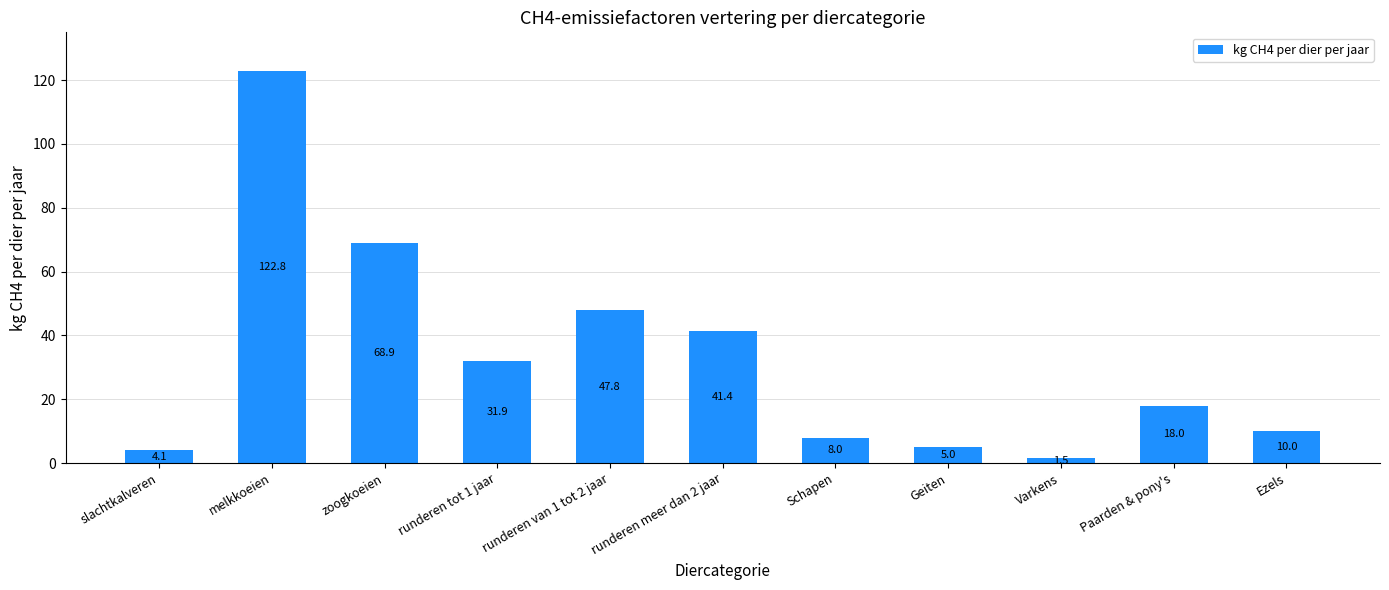

Between runderen meer dan 2 jaar and runderen van 1 tot 2 jaar, which is larger?

runderen van 1 tot 2 jaar